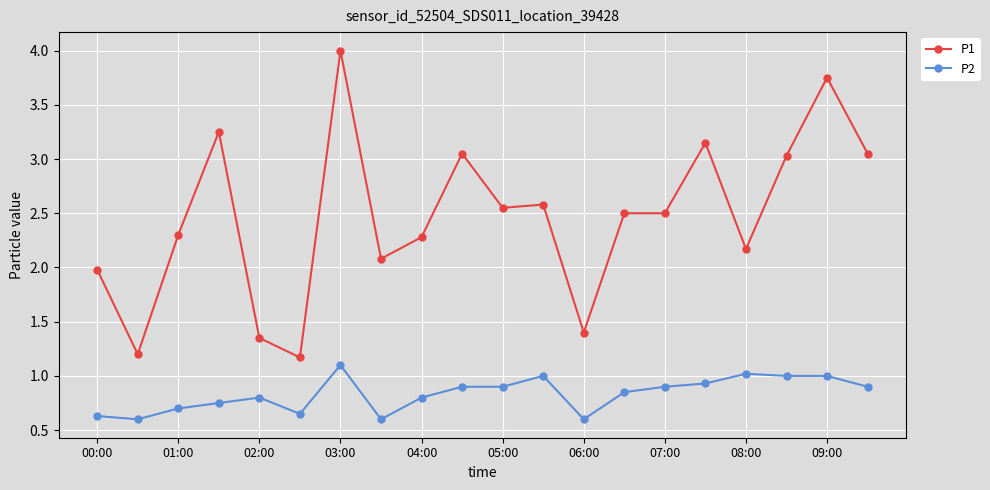

What is the sum of all P2 values?

16.6